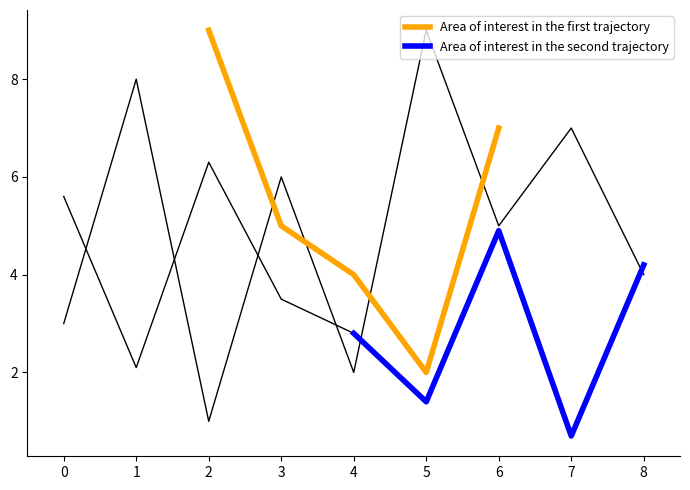

How many values in the Area of interest in the first trajectory series are below 5?

2